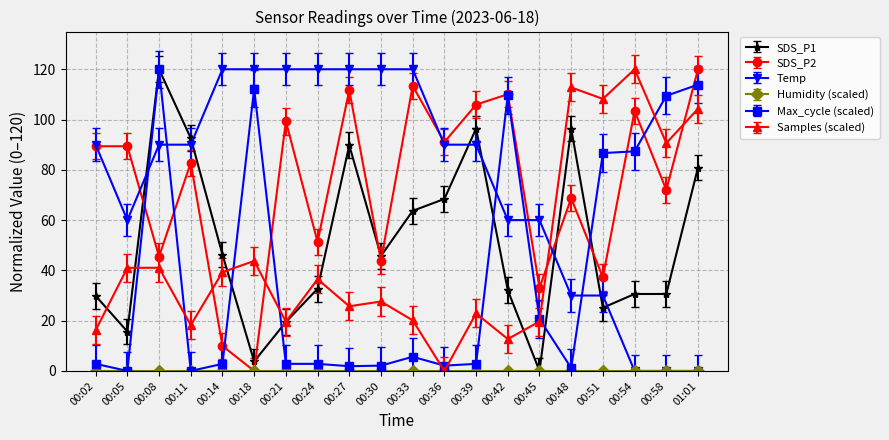

What is the maximum value shown in the chart?

120.0